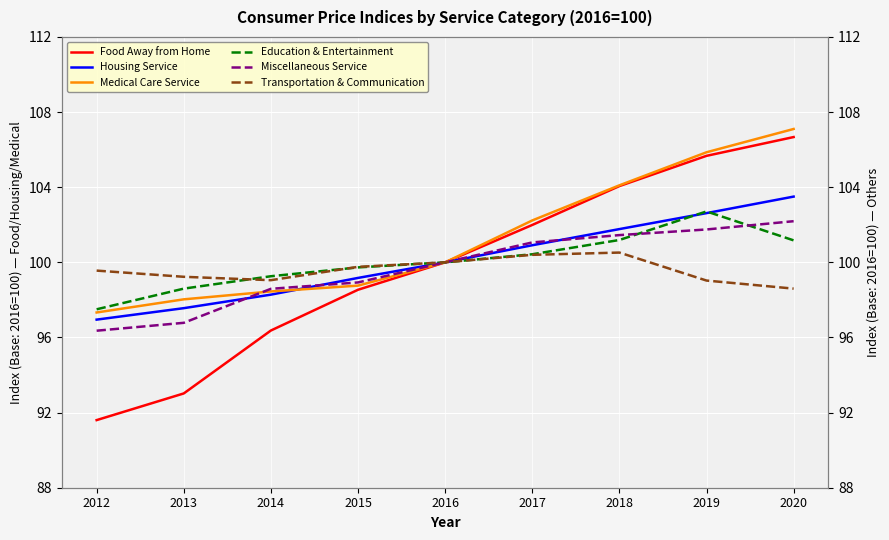

What are all the series names shown in the legend?

Food Away from Home, Housing Service, Medical Care Service, Education & Entertainment, Miscellaneous Service, Transportation & Communication